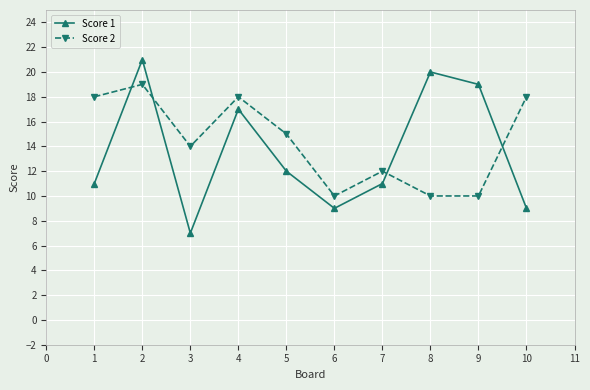

True or false: Score 1 has more than 0 interior local peaks.

True